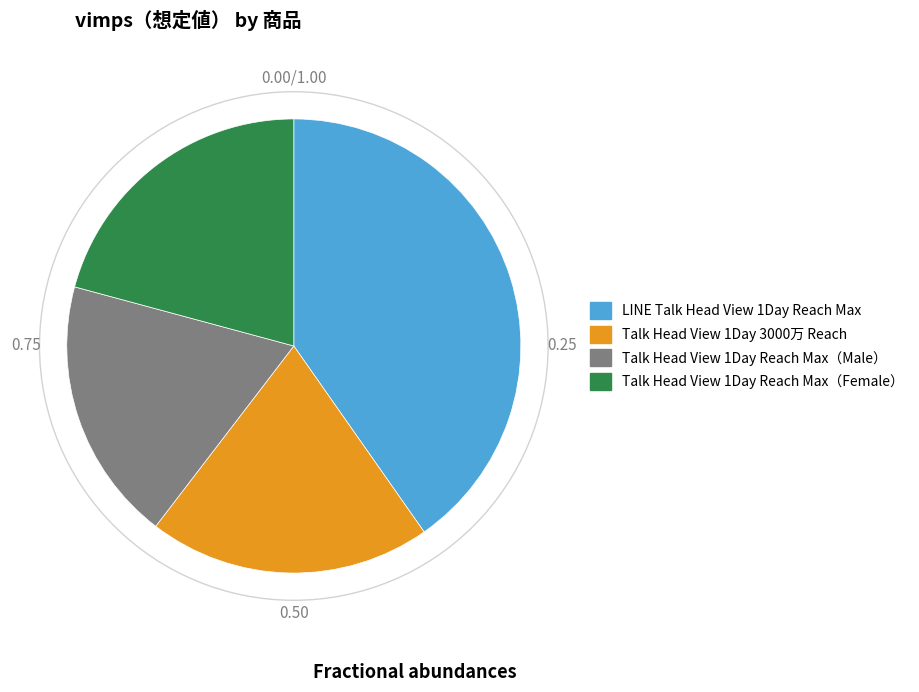

Does any single category account for the majority?

No